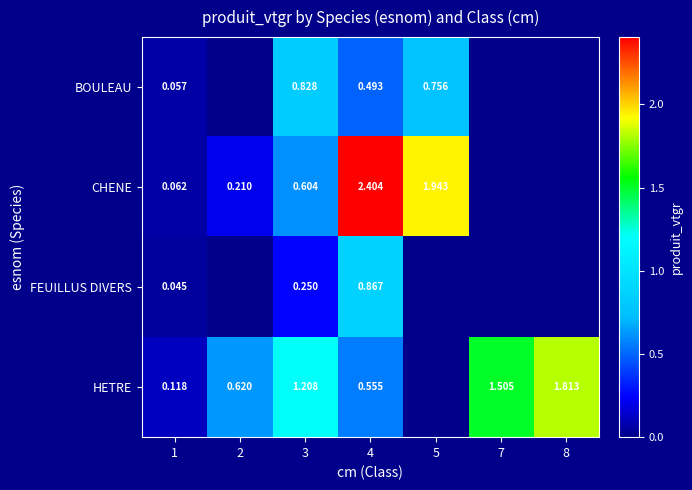

Between 3 and 4, which series saw the biggest shift?

CHENE